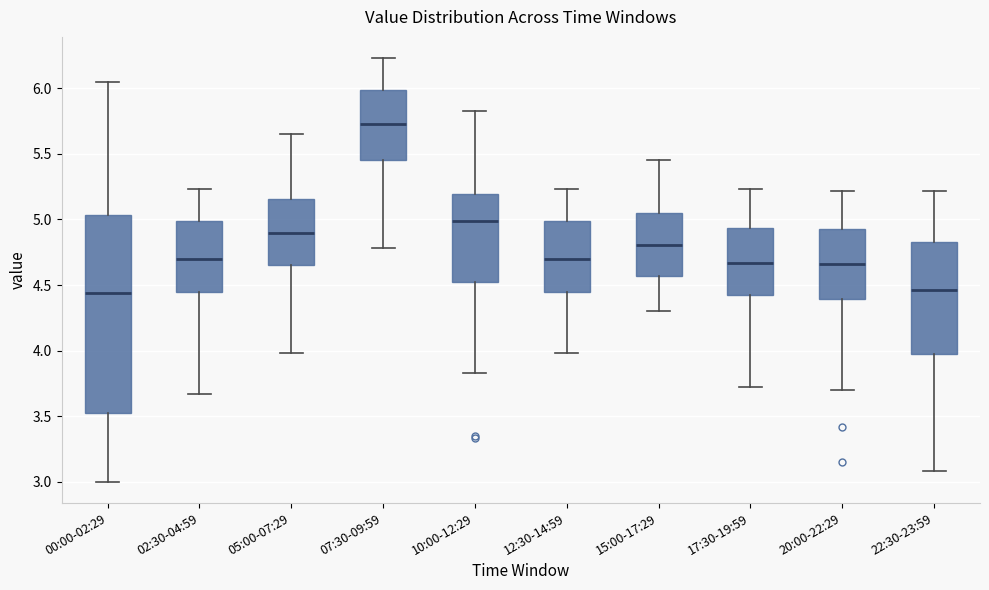

Comparing the boxes themselves (not the whiskers), which one is the tallest?

00:00-02:29